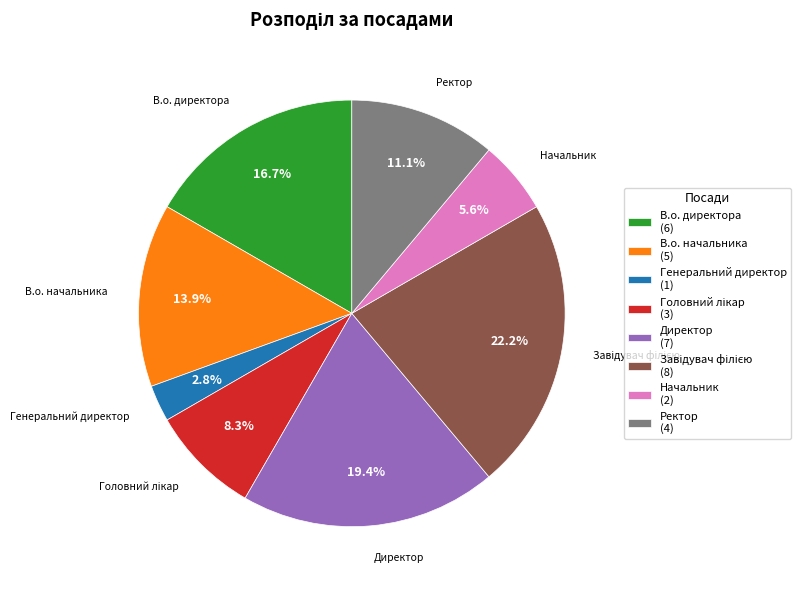

Which has a higher value, Начальник (2) or В.о. начальника (5)?

В.о. начальника (5)